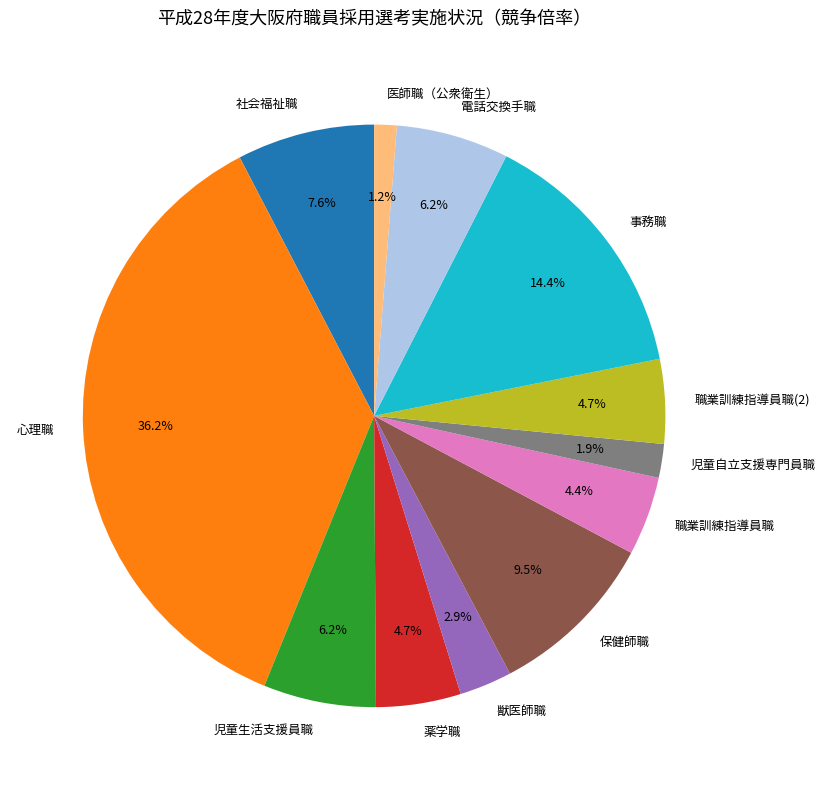

What is the ratio of the value at 医師職（公衆衛生） to the value at 保健師職?

0.1